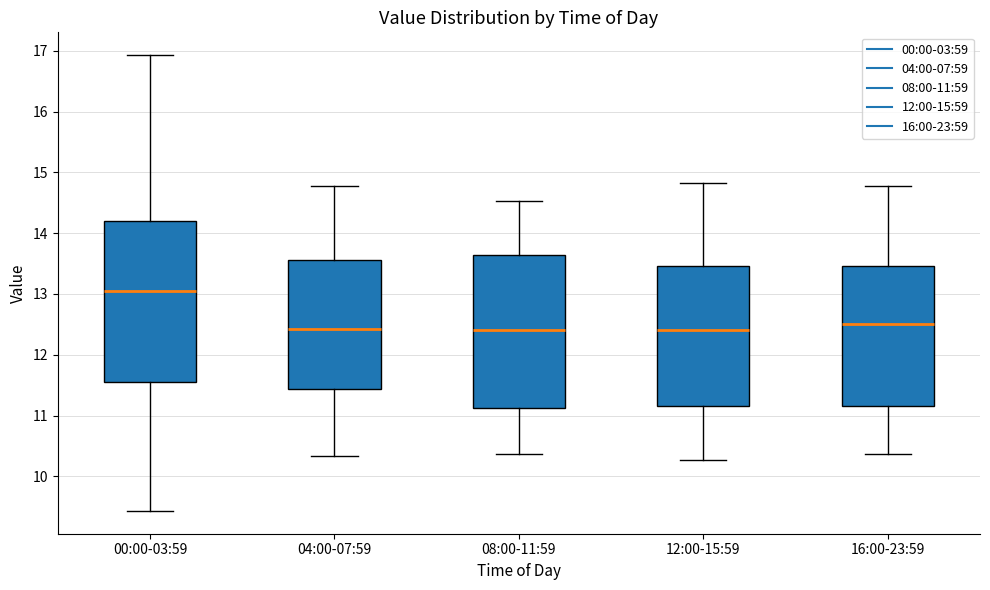

Reading left to right, read every box against the y-axis: the position of its median line, the range the box covers, and the ends of its whiskers. The values are not printed on the chart, so give them approximately, as read against the axis.

00:00-03:59: median 13.1, box 11.5 to 14.2, whiskers 9.4 to 16.9
04:00-07:59: median 12.4, box 11.4 to 13.6, whiskers 10.3 to 14.8
08:00-11:59: median 12.4, box 11.1 to 13.6, whiskers 10.4 to 14.5
12:00-15:59: median 12.4, box 11.2 to 13.5, whiskers 10.3 to 14.8
16:00-23:59: median 12.5, box 11.2 to 13.5, whiskers 10.4 to 14.8